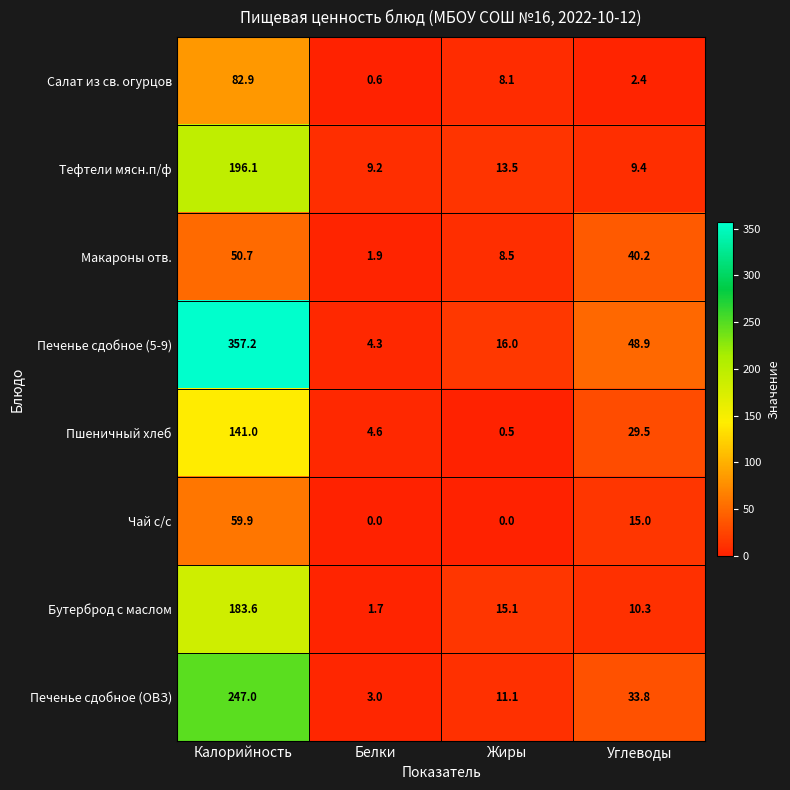

At which label does Макароны отв. first exceed 40?

Калорийность